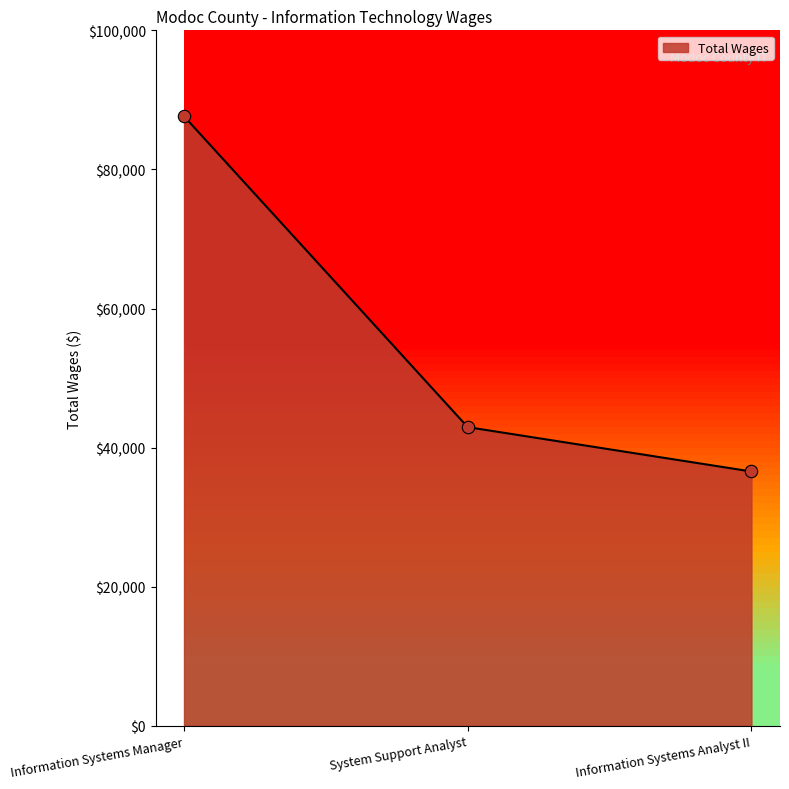

Approximately how many times larger is the value at System Support Analyst compared to Information Systems Analyst II?

1.2